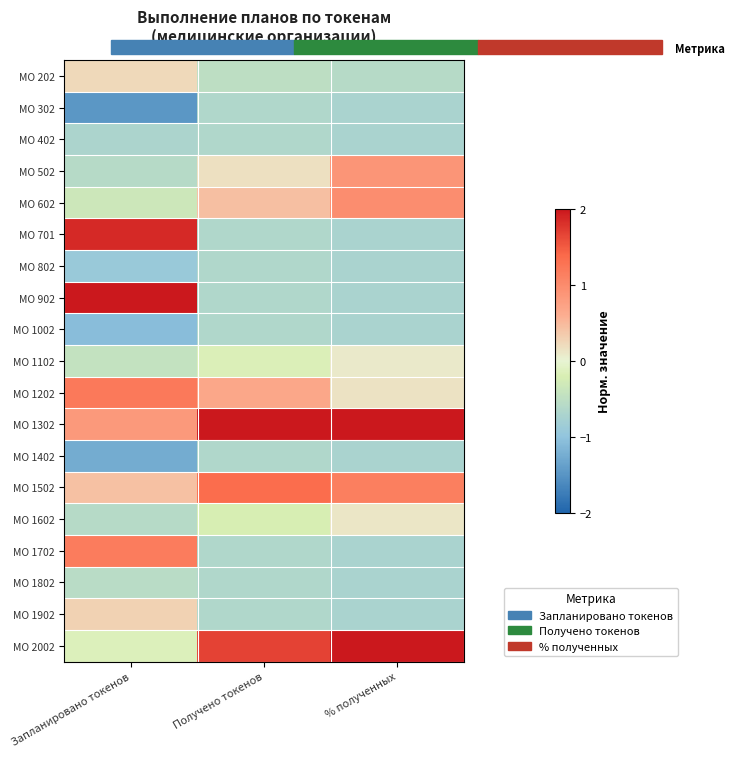

List the series in order of their peak value, lowest first.

МО 302, МО 402, МО 802, МО 1002, МО 1402, МО 1802, МО 1102, МО 1602, МО 202, МО 1902, МО 502, МО 602, МО 1702, МО 1202, МО 1502, МО 701, МО 902, МО 1302, МО 2002